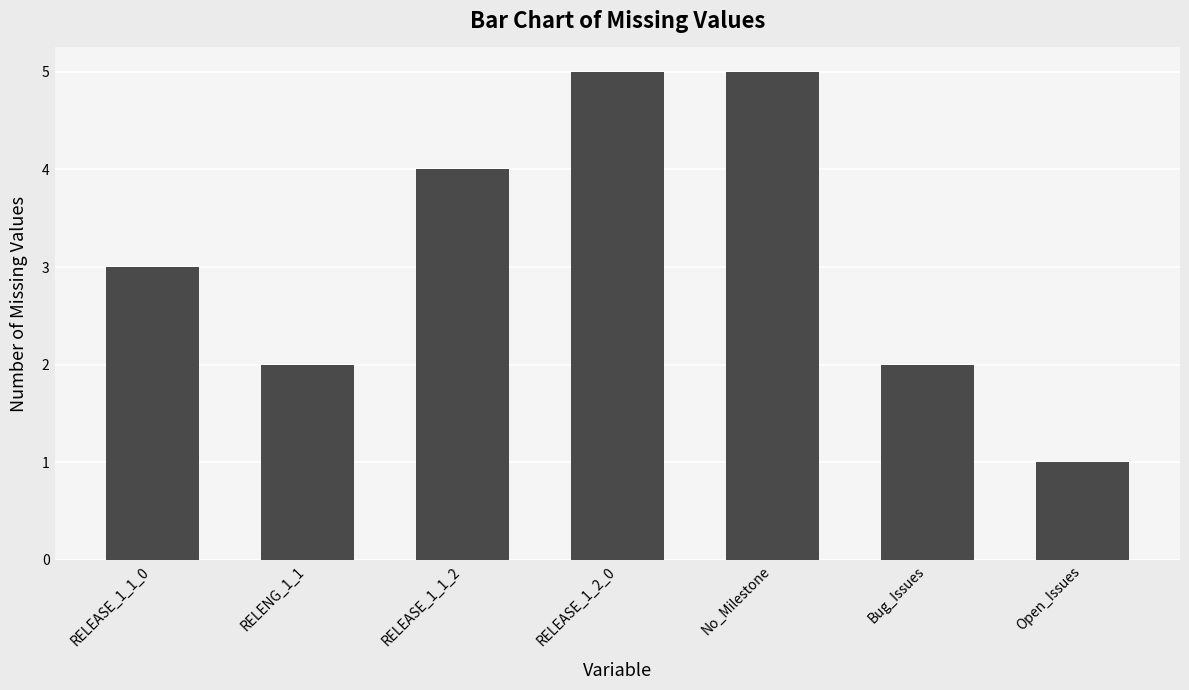

Reading left to right, what are all the values shown in this chart?

3	2	4	5	5	2	1